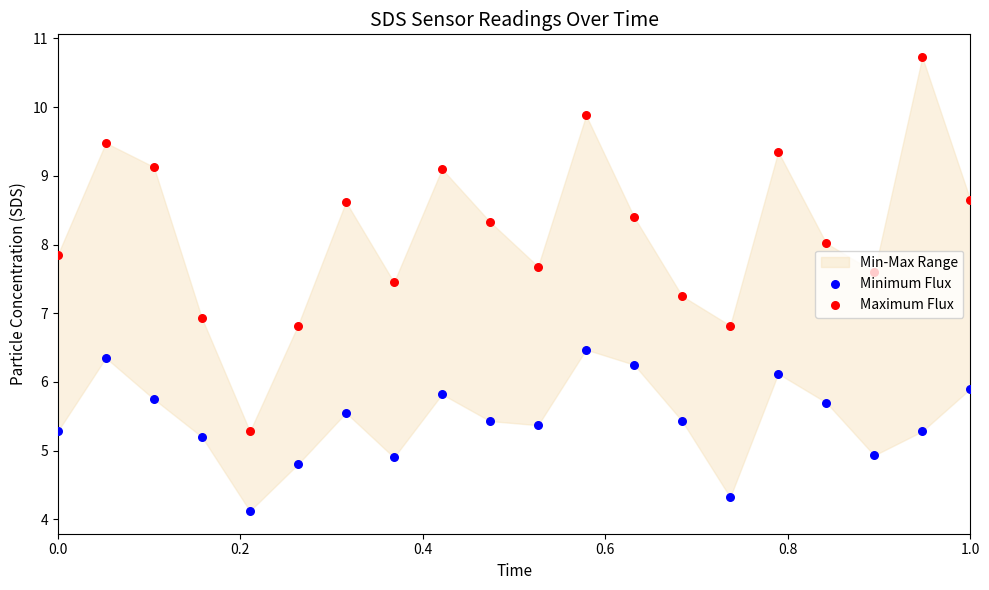

Which series has the largest Y range (max minus min)?

Maximum Flux